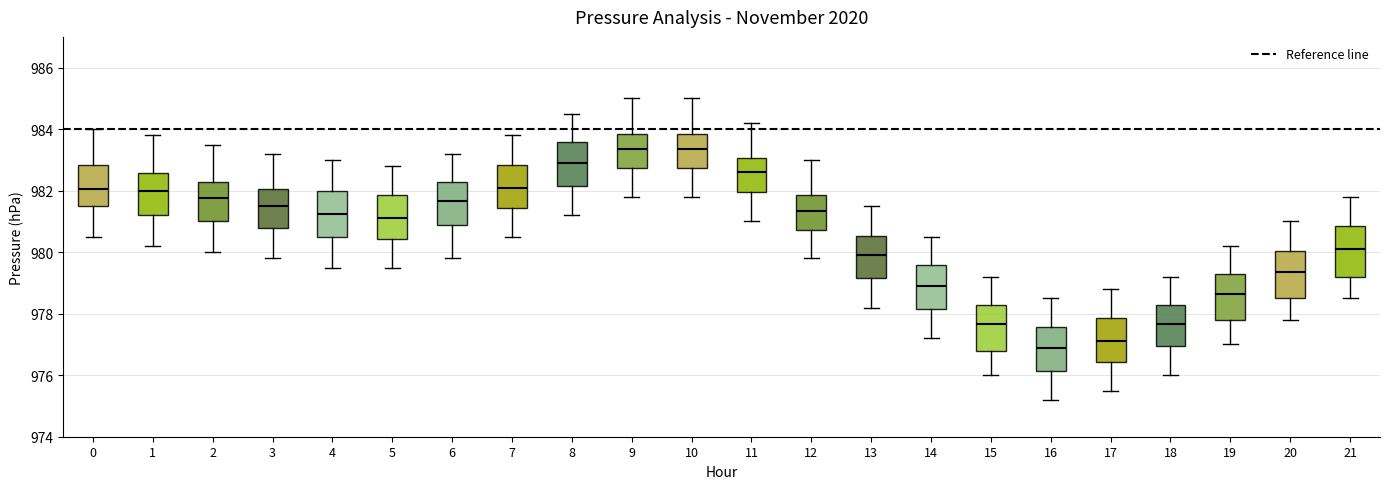

Reading left to right, transcribe this box plot: for each box, give where its median line is, the range the box spans, and where its two whiskers end, as read against the y-axis. The values are not printed on the chart, so give them approximately, as read against the axis.

0: median 982.0, box 981.6 to 982.8, whiskers 980.6 to 984.0
1: median 982.0, box 981.2 to 982.6, whiskers 980.2 to 983.8
2: median 981.8, box 981.0 to 982.2, whiskers 980.0 to 983.6
3: median 981.6, box 980.8 to 982.0, whiskers 979.8 to 983.2
4: median 981.2, box 980.6 to 982.0, whiskers 979.6 to 983.0
5: median 981.2, box 980.4 to 981.8, whiskers 979.6 to 982.8
6: median 981.6, box 980.8 to 982.2, whiskers 979.8 to 983.2
7: median 982.2, box 981.4 to 982.8, whiskers 980.6 to 983.8
8: median 983.0, box 982.2 to 983.6, whiskers 981.2 to 984.6
9: median 983.4, box 982.8 to 983.8, whiskers 981.8 to 985.0
10: median 983.4, box 982.8 to 983.8, whiskers 981.8 to 985.0
11: median 982.6, box 982.0 to 983.0, whiskers 981.0 to 984.2
12: median 981.4, box 980.8 to 981.8, whiskers 979.8 to 983.0
13: median 980.0, box 979.2 to 980.6, whiskers 978.2 to 981.6
14: median 979.0, box 978.2 to 979.6, whiskers 977.2 to 980.6
15: median 977.6, box 976.8 to 978.2, whiskers 976.0 to 979.2
16: median 977.0, box 976.2 to 977.6, whiskers 975.2 to 978.6
17: median 977.2, box 976.4 to 977.8, whiskers 975.6 to 978.8
18: median 977.6, box 977.0 to 978.2, whiskers 976.0 to 979.2
19: median 978.6, box 977.8 to 979.2, whiskers 977.0 to 980.2
20: median 979.4, box 978.6 to 980.0, whiskers 977.8 to 981.0
21: median 980.2, box 979.2 to 980.8, whiskers 978.6 to 981.8